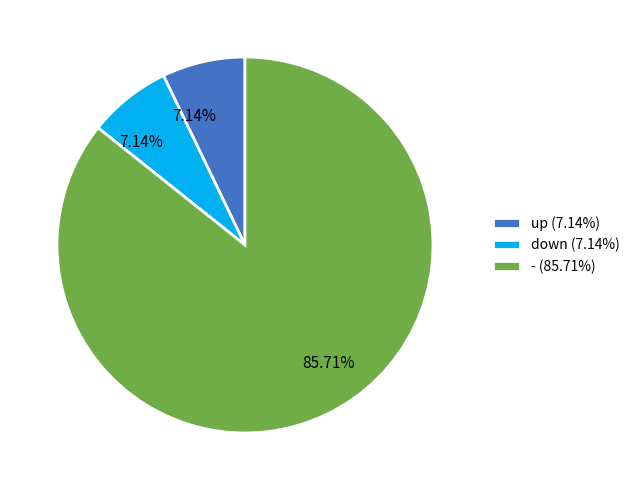

What percentage is the down slice, to the nearest percent?

7%